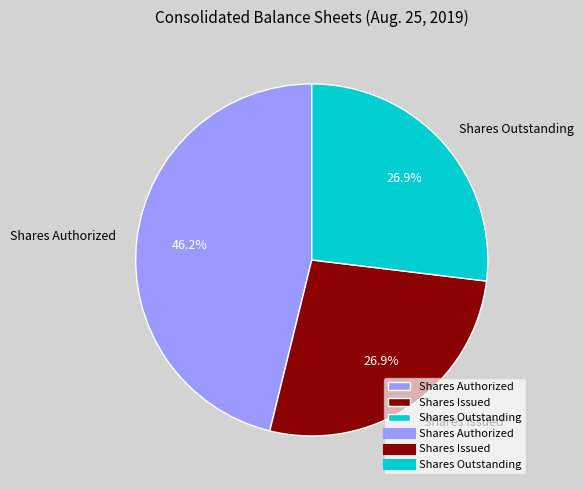

What percentage is NOT represented by Shares Authorized?

53.8%